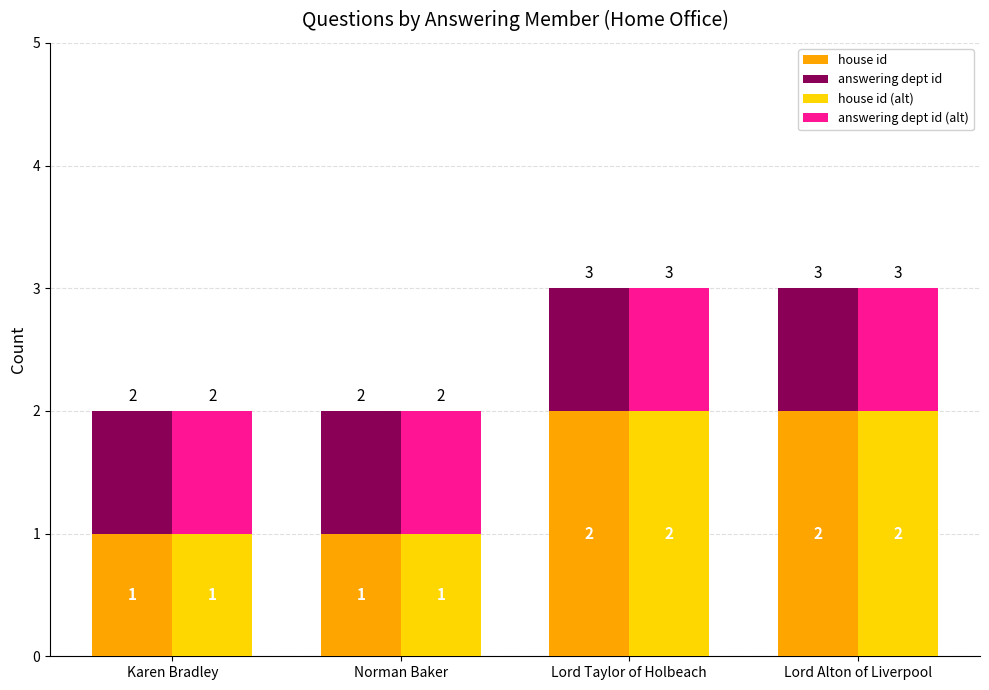

At Lord Alton of Liverpool, list the series in order from largest to smallest.

house id, house id (alt), answering dept id, answering dept id (alt)